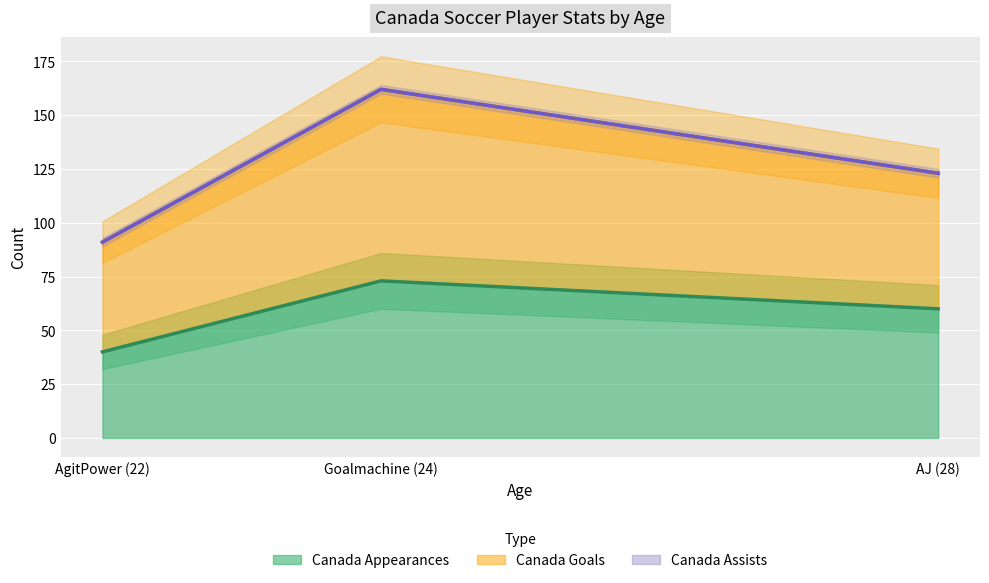

What is the maximum value for Canada Appearances?

73